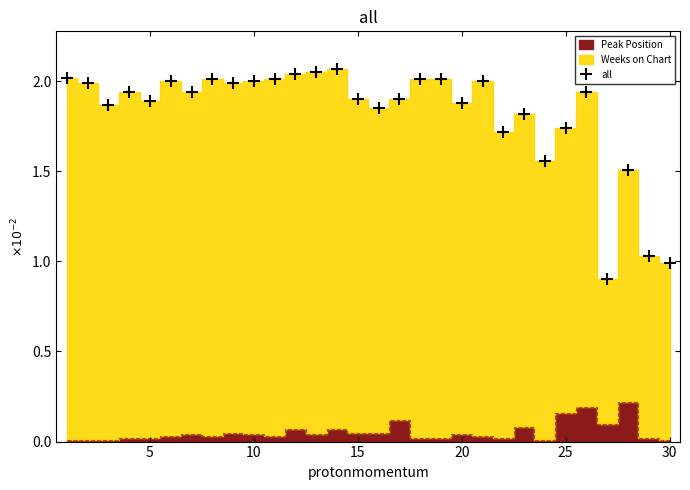

How many interior local valleys (lower than both neighbors) does the data have?

9